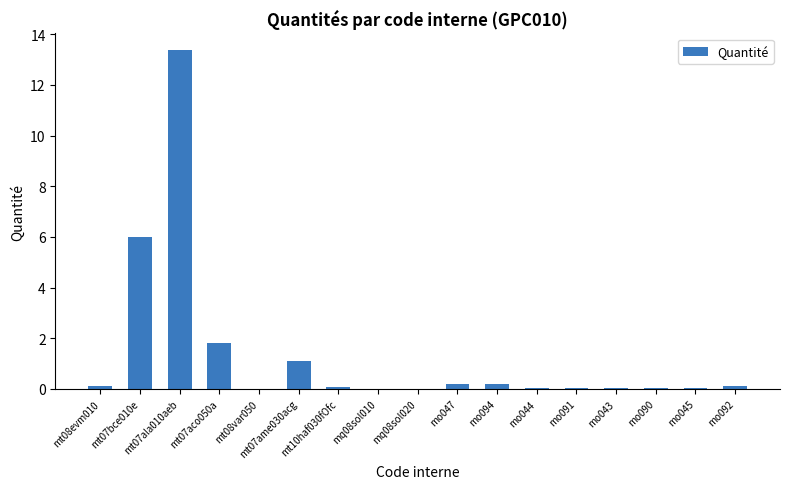

At which category does the chart reach its peak across all series?

mt07ala010aeb